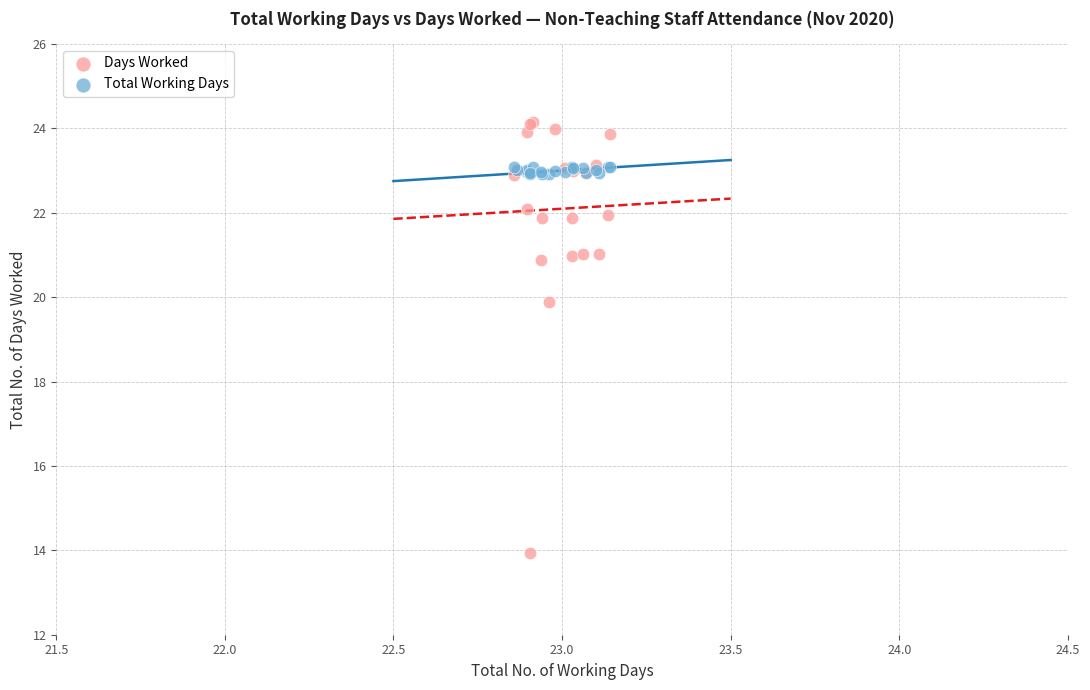

In the Days Worked series, what Y value is closest to 19?

19.9